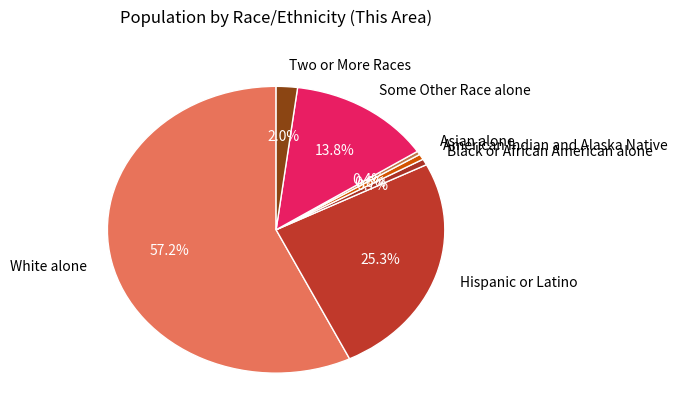

To the nearest percent, what is the combined percentage of Hispanic or Latino and Black or African American alone?

26%